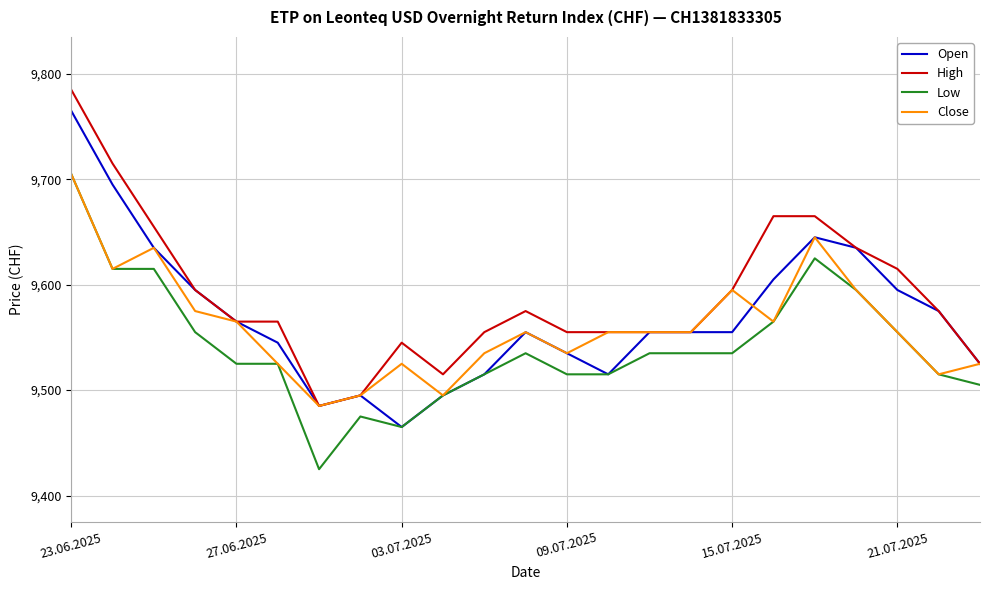

What is the maximum value for Close?

9705